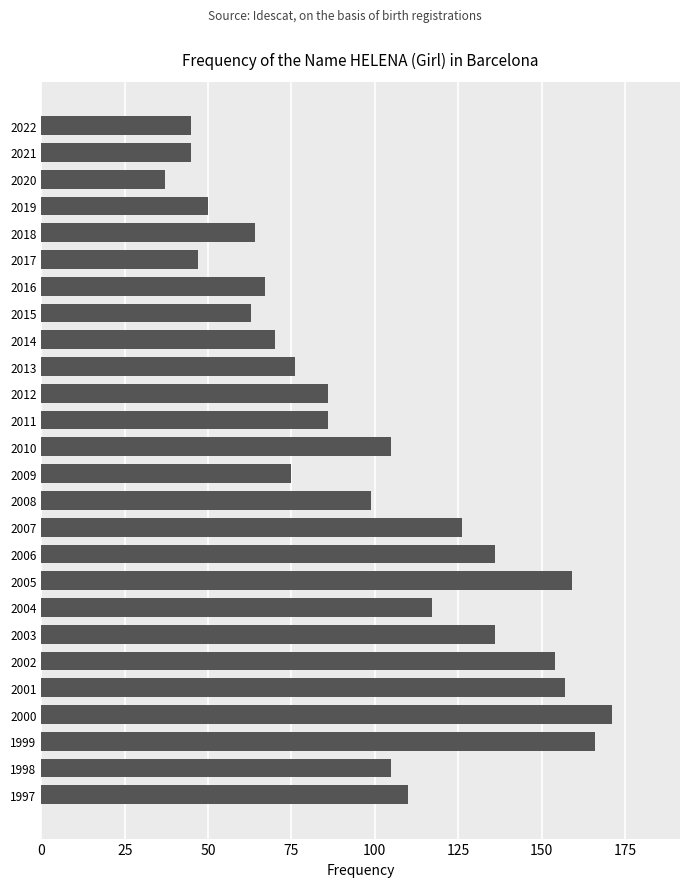

What is the approximate value at 2003?

136